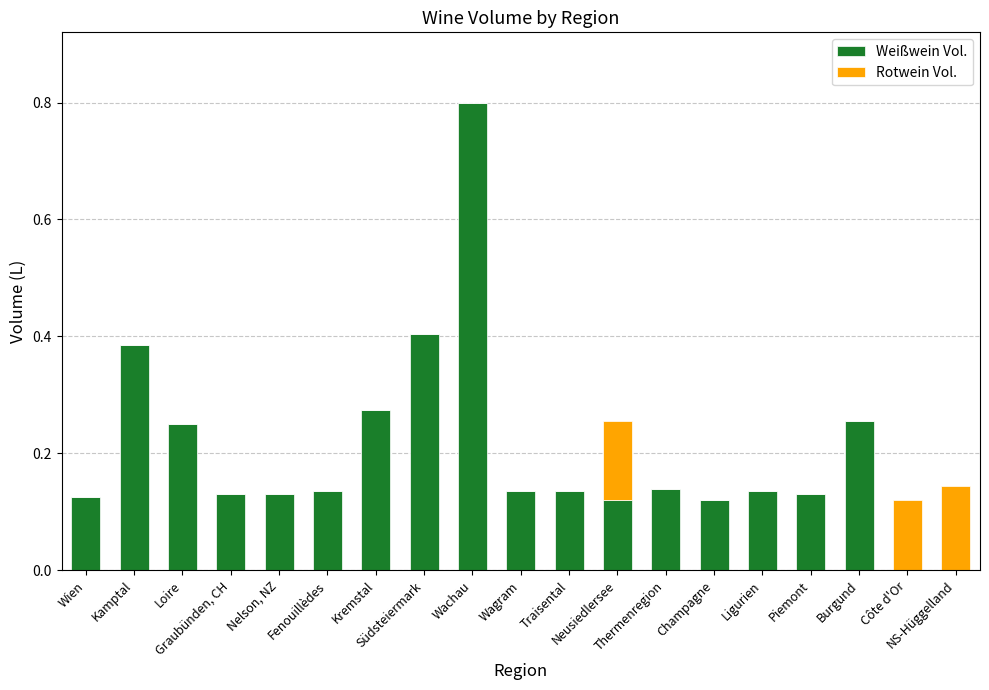

What is the maximum value for Weißwein Vol.?

0.8